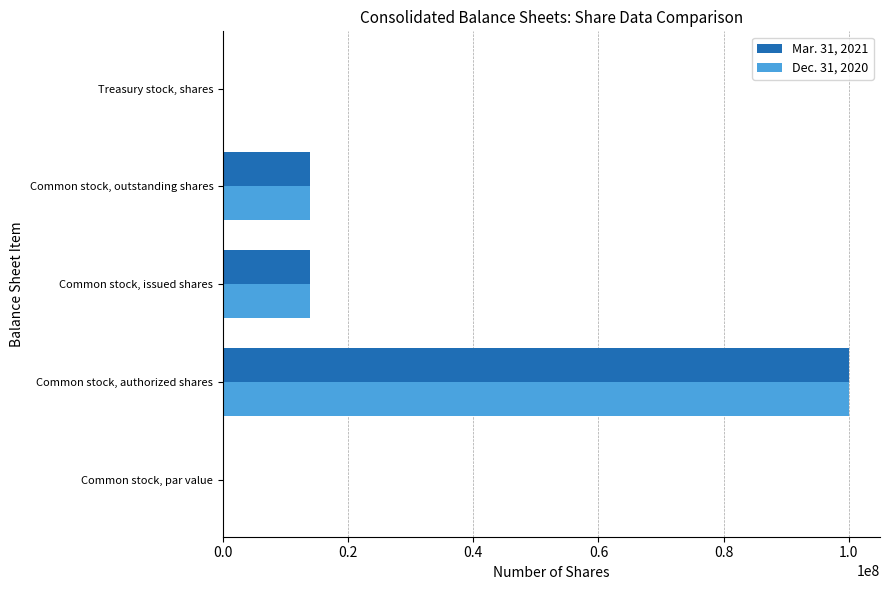

How many categories are shown in the chart?

5